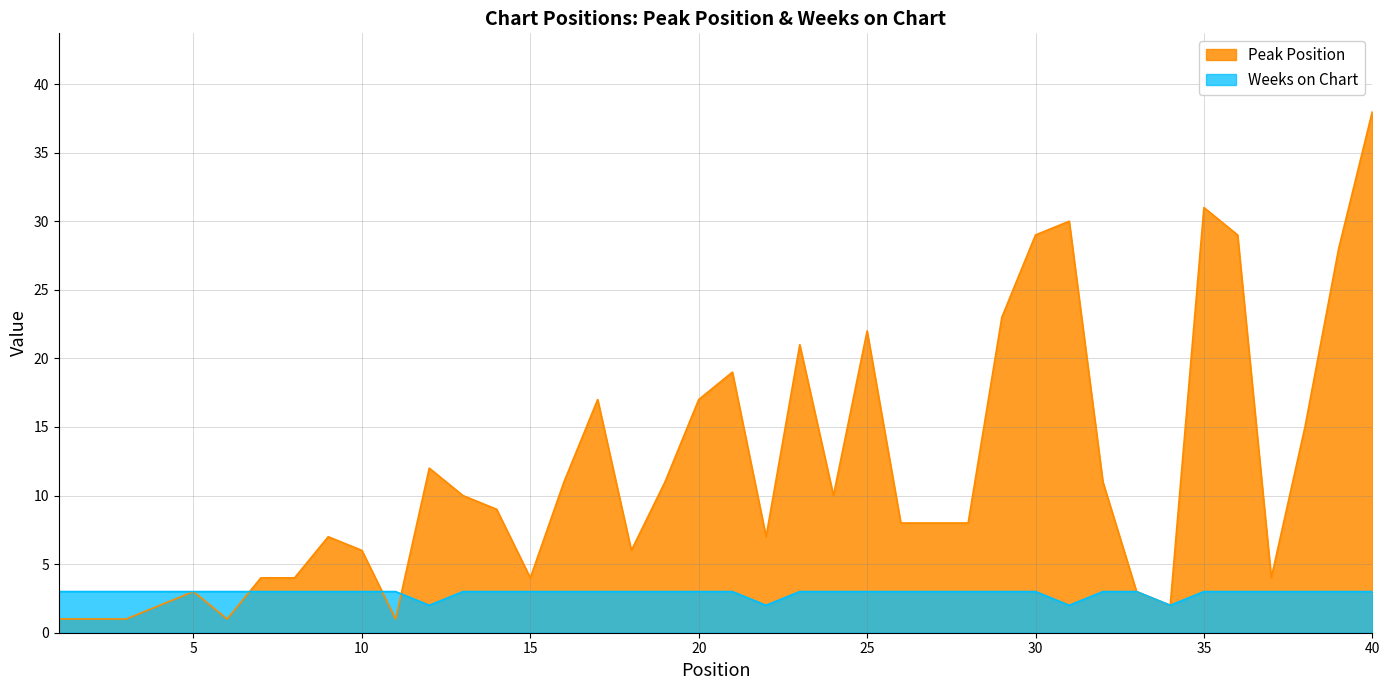

Reading left to right, what are all the values shown in this chart?

Peak Position: 1	1	1	2	3	1	4	4	7	6	1	12	10	9	4	11	17	6	11	17	19	7	21	10	22	8	8	8	23	29	30	11	3	2	31	29	4	15	28	38
Weeks on Chart: 3	3	3	3	3	3	3	3	3	3	3	2	3	3	3	3	3	3	3	3	3	2	3	3	3	3	3	3	3	3	2	3	3	2	3	3	3	3	3	3